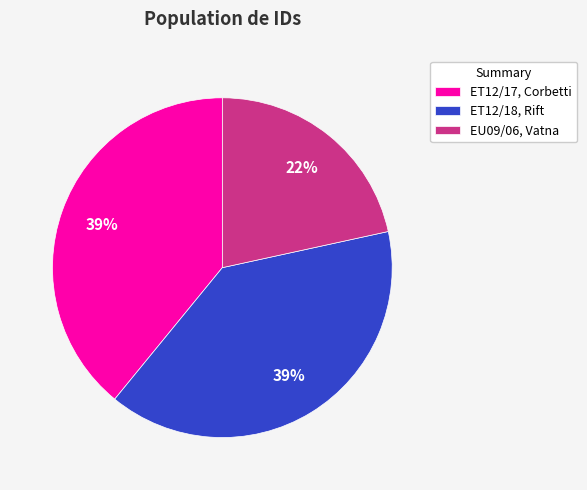

To the nearest percent, what portion does EU09/06, Vatna represent?

22%